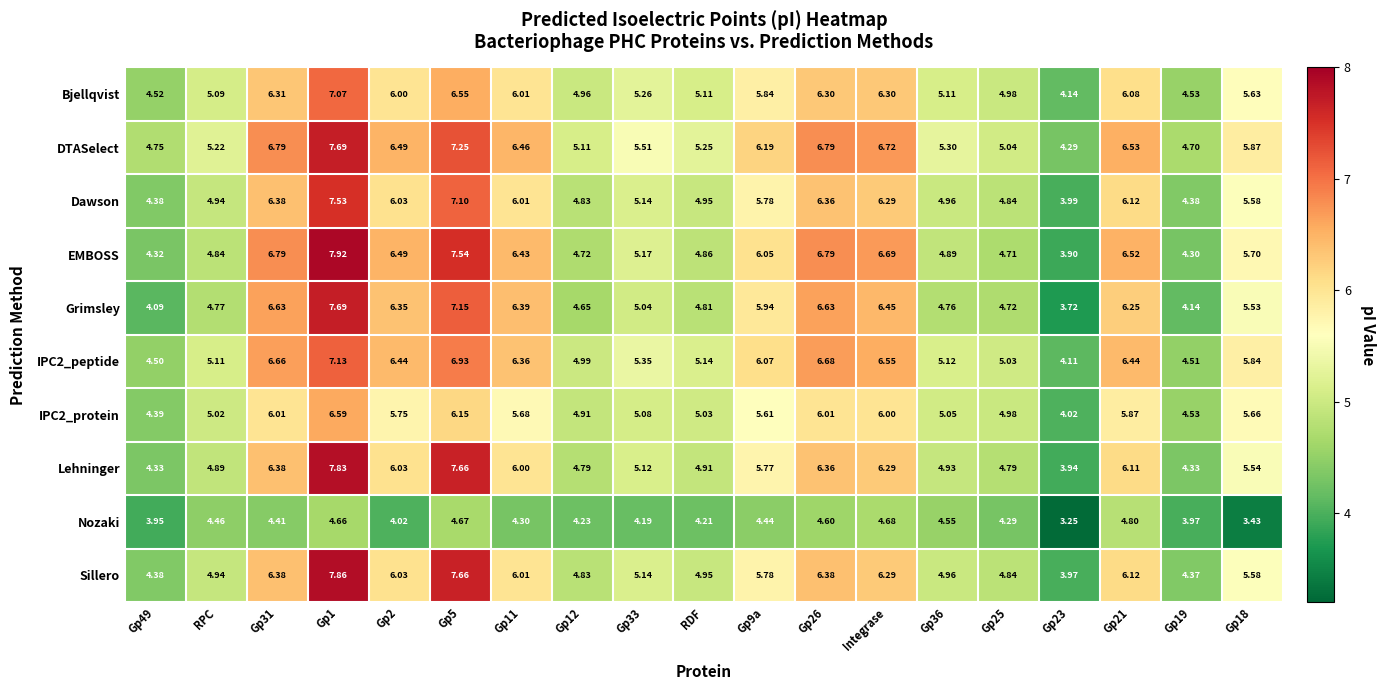

Is the value of Bjellqvist at Gp5 greater than the value of Lehninger at Gp21?

Yes